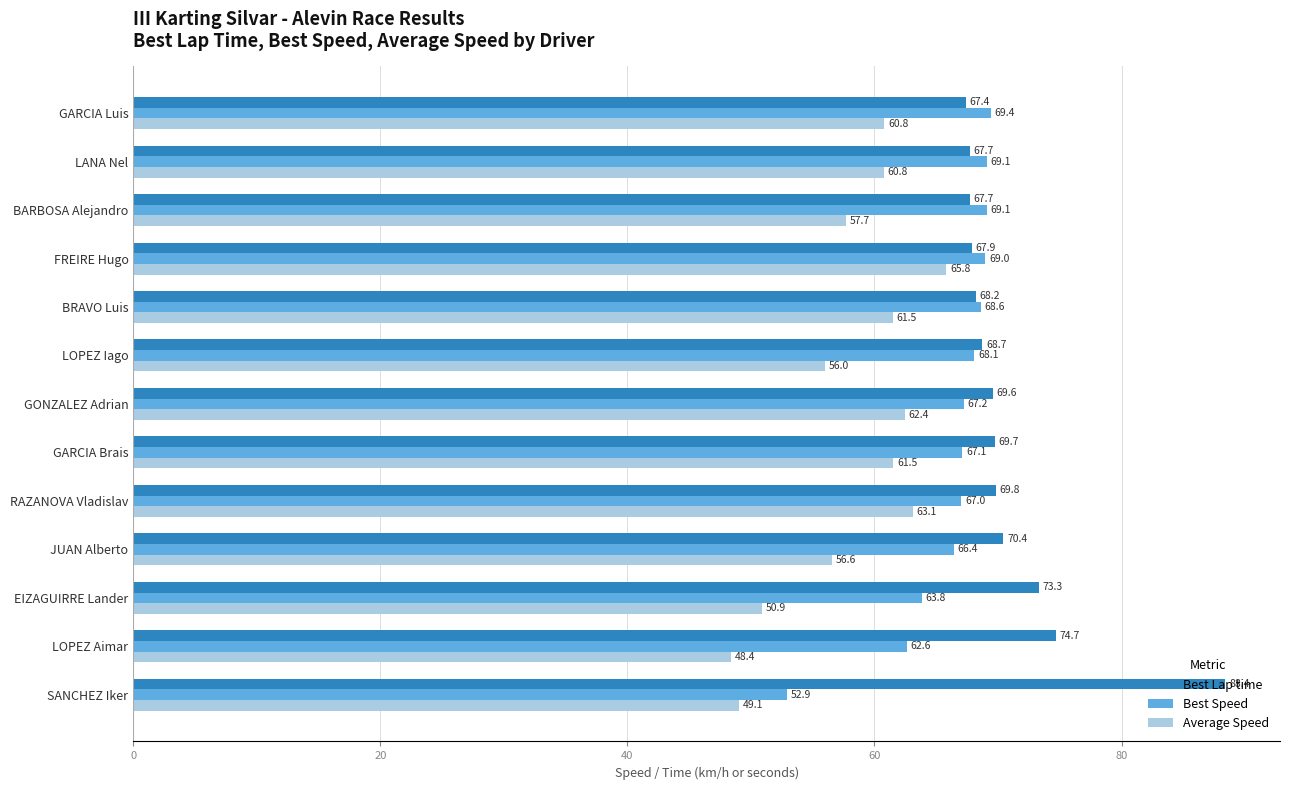

At which label does Best Lap time reach its peak?

SANCHEZ Iker